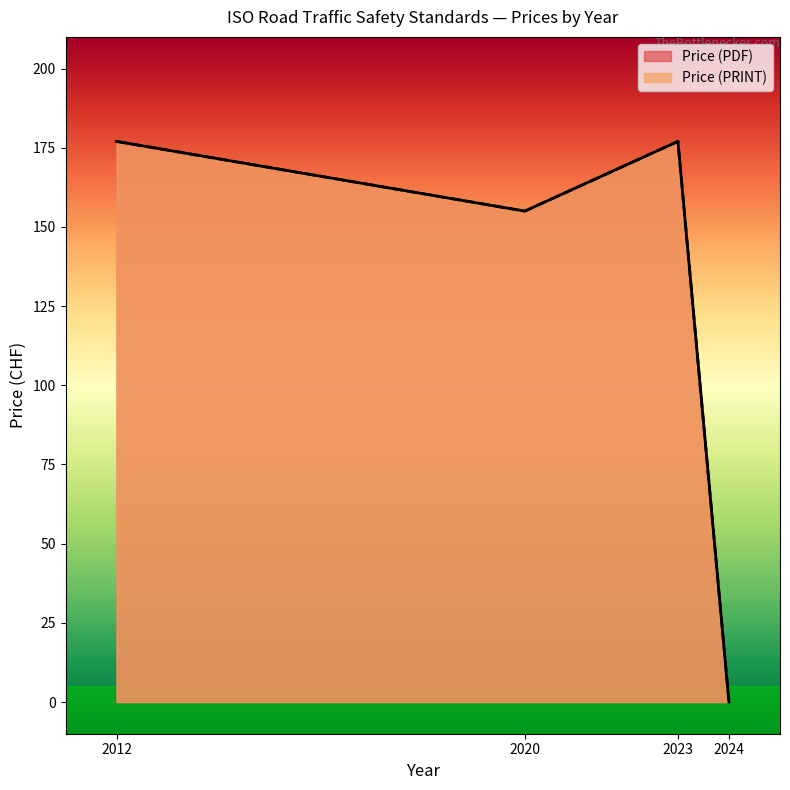

Reading left to right, list all the values displayed in this chart.

Price (PDF): 2024=0	2012=177	2020=155	2023=177
Price (PRINT): 2024=0	2012=177	2020=155	2023=177